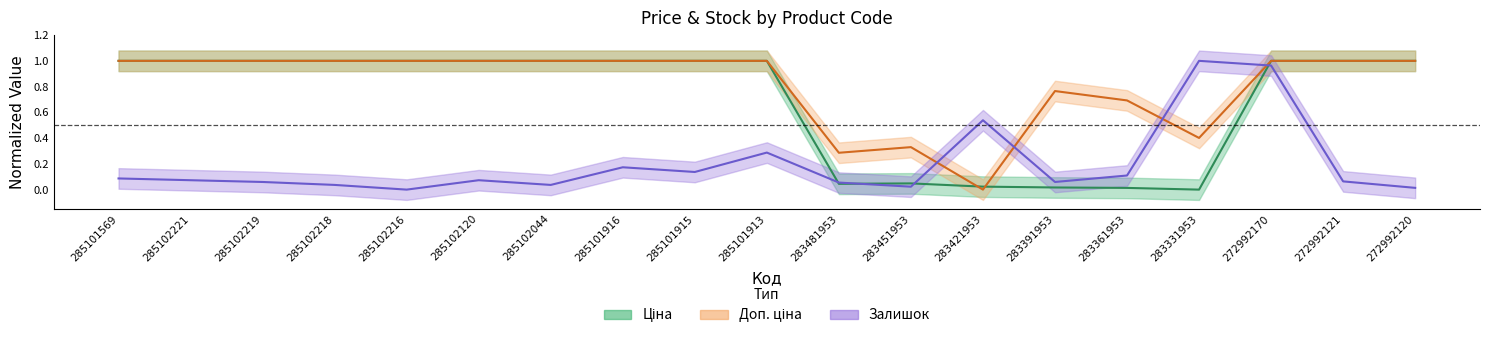

List the labels in order of Ціна value, smallest first.

283331953, 283361953, 283391953, 283421953, 283481953, 283451953, 285101569, 285102221, 285102219, 285102218, 285102216, 285102120, 285102044, 285101916, 285101915, 285101913, 272992170, 272992121, 272992120